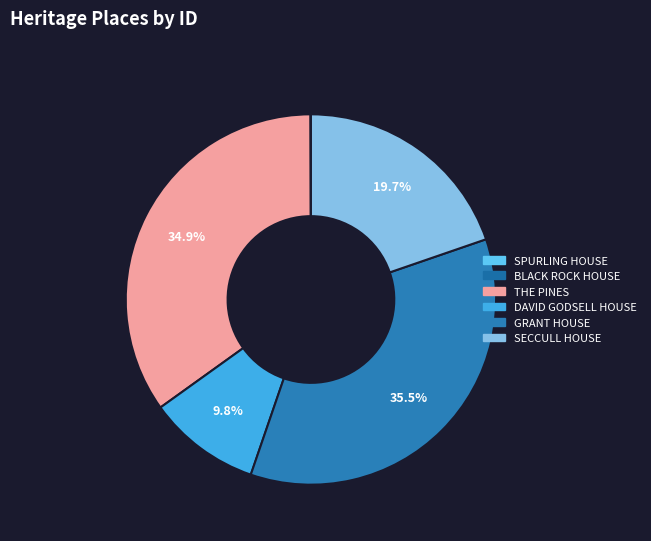

The BLACK ROCK HOUSE slice represents 0% of the pie. True or false?

True